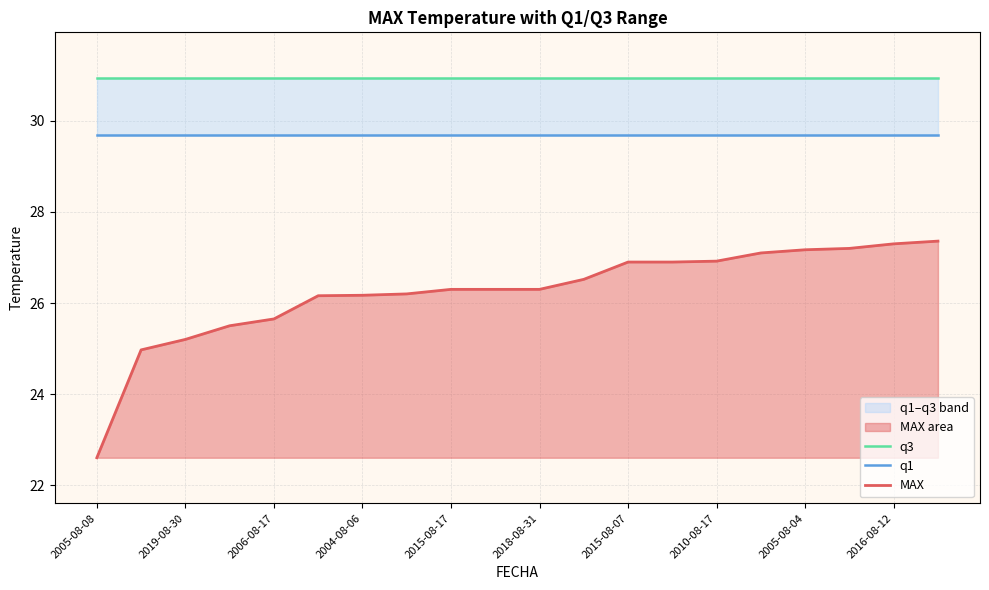

What is the lowest value of the MAX series?

22.6